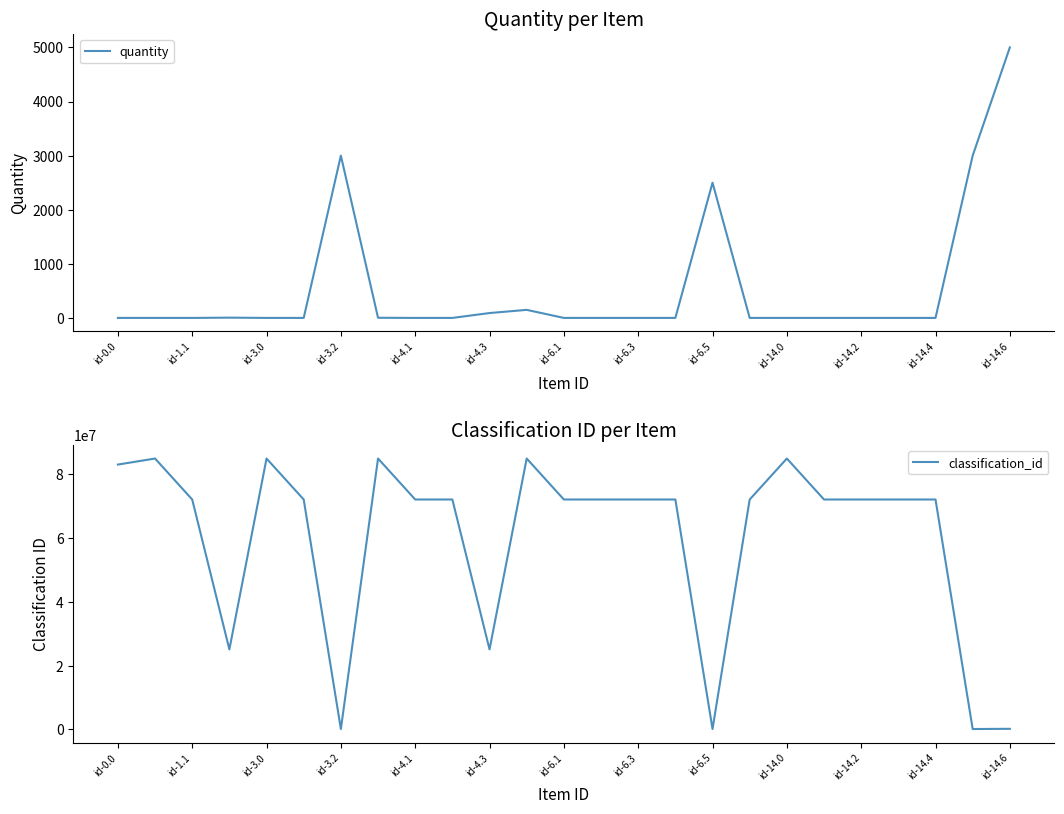

Rank the series by their maximum value, from lowest to highest.

quantity, classification_id